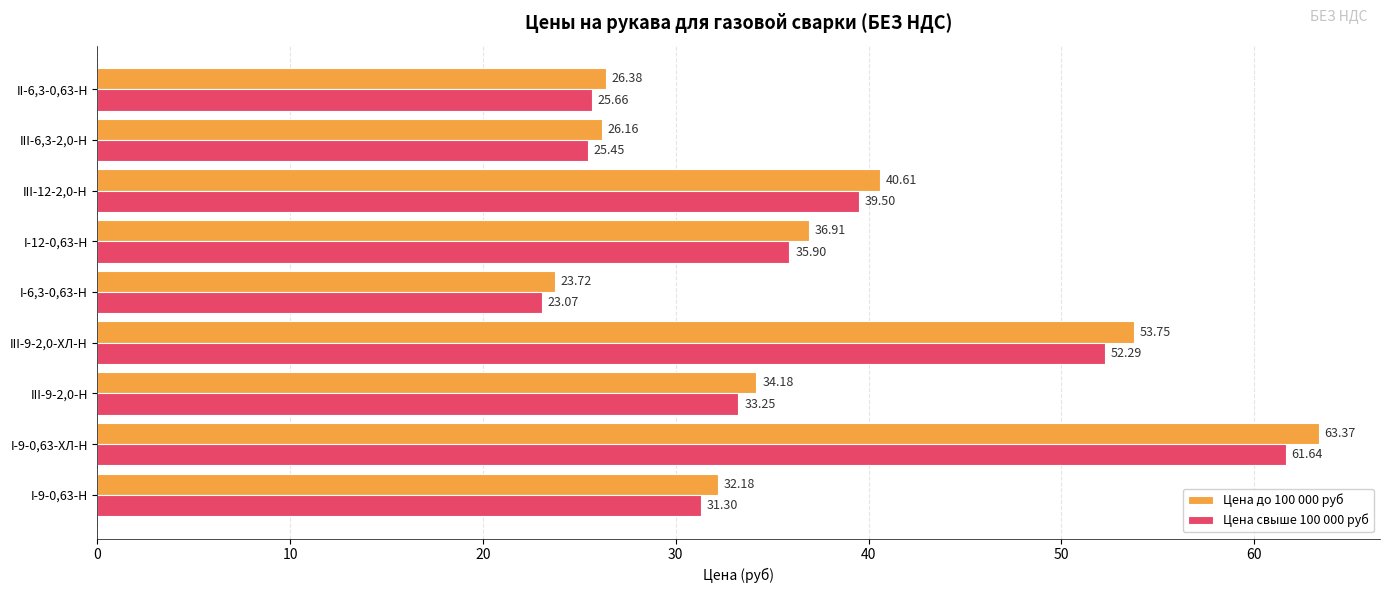

List the series in order of their overall mean, highest first.

Цена до 100 000 руб, Цена свыше 100 000 руб